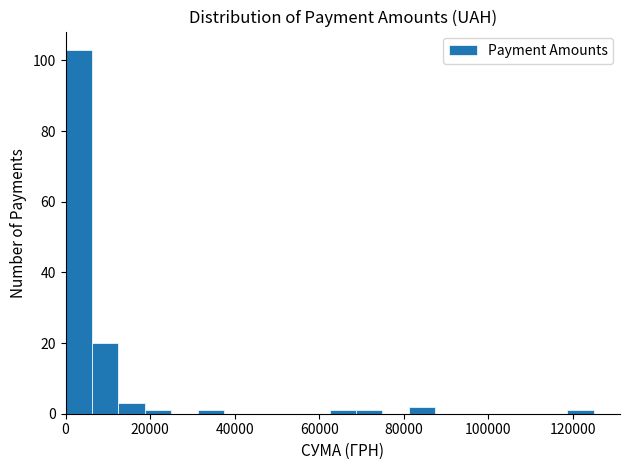

Read against the x-axis, roughly where is the centre of the tallest bar?

4000